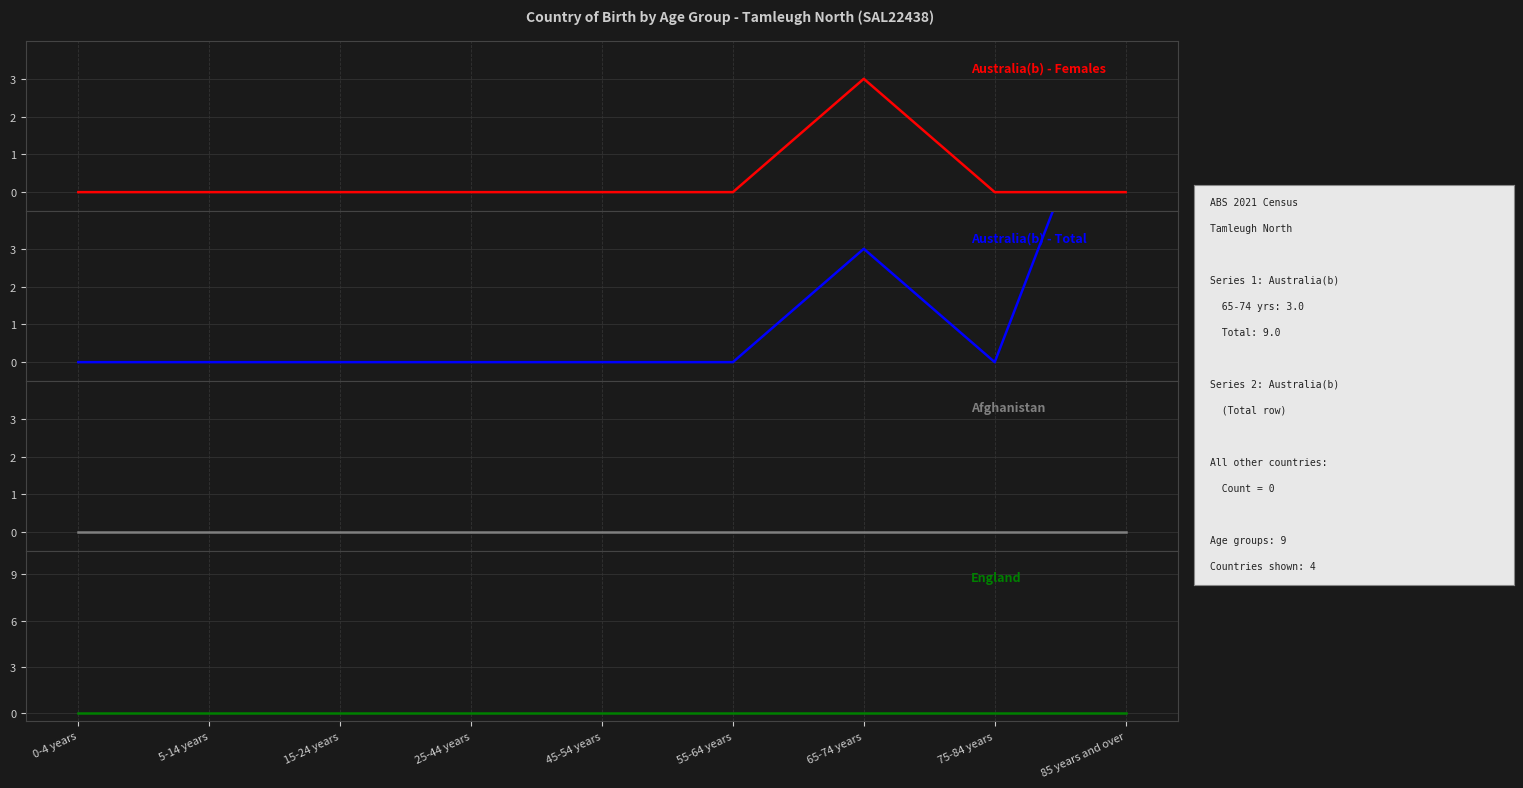

Which has a higher value, 55-64 years or 15-24 years?

55-64 years